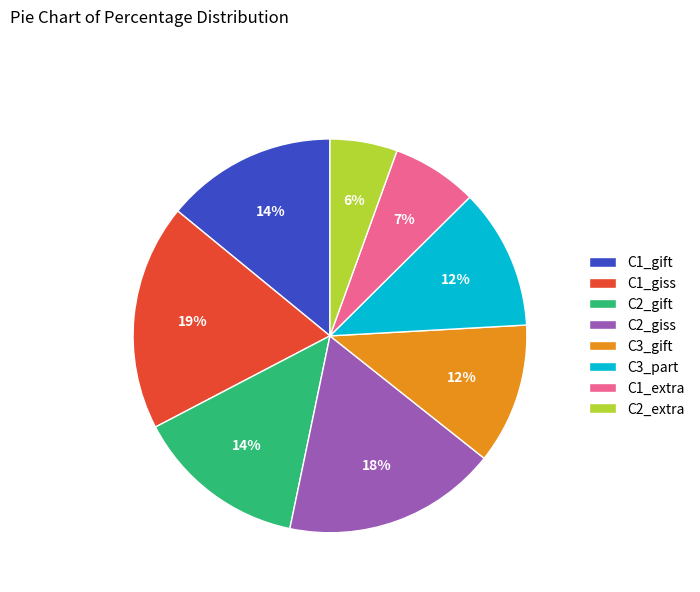

What is the largest slice in the pie chart?

C1_giss